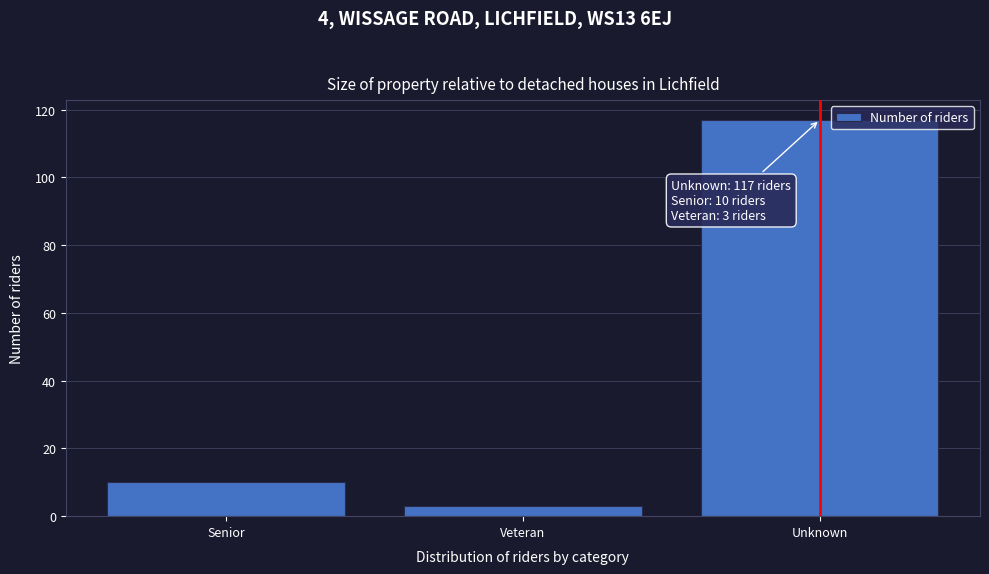

Reading right to left, list all the values displayed in this chart.

Unknown=117	Veteran=3	Senior=10